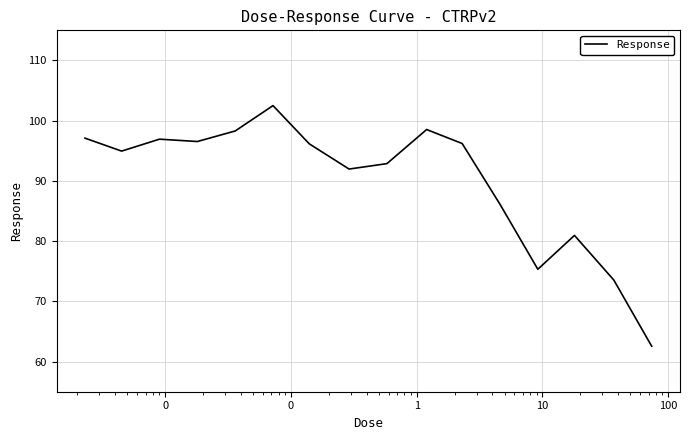

How many lines are shown in the chart?

1